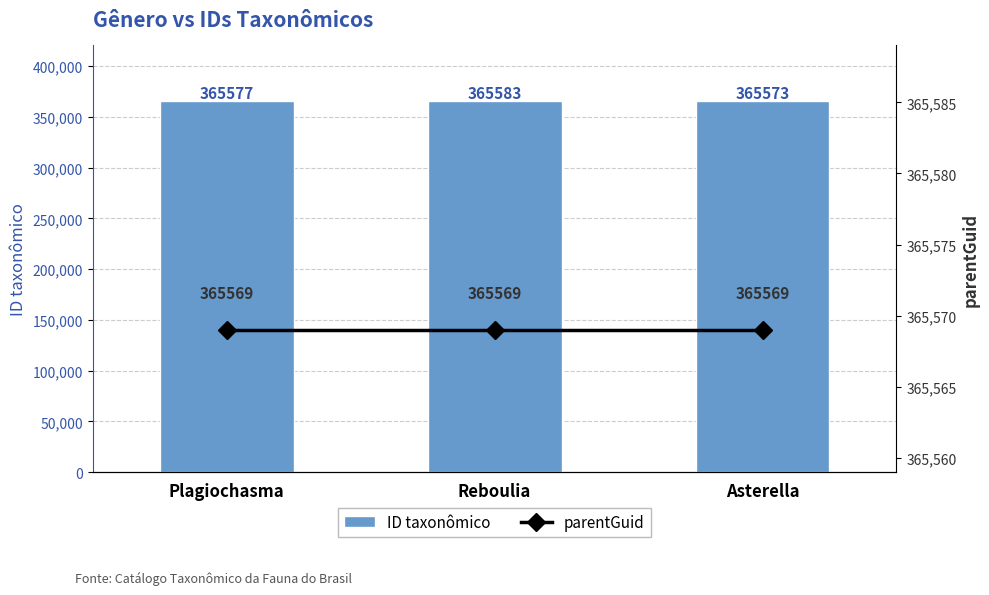

Which series has the widest spread of values?

ID taxonômico